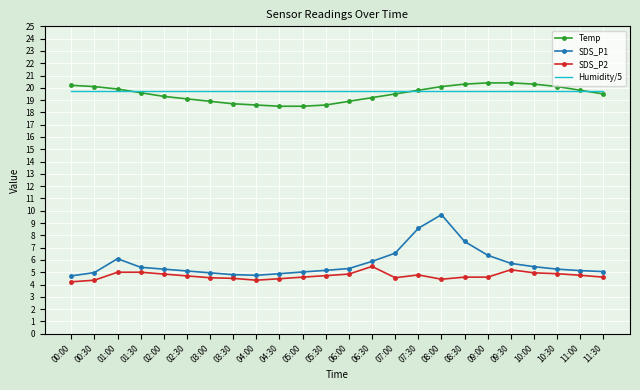

True or false: Humidity/5 and SDS_P2 cross at least once.

False